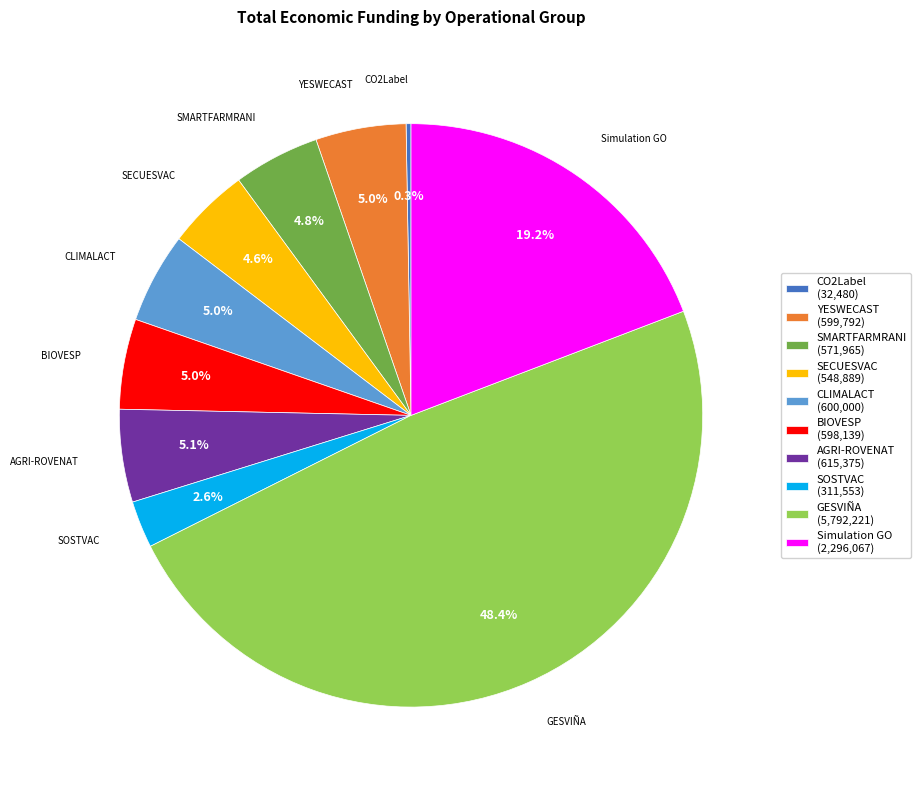

How much of the chart is everything except SECUESVAC?

95.4%